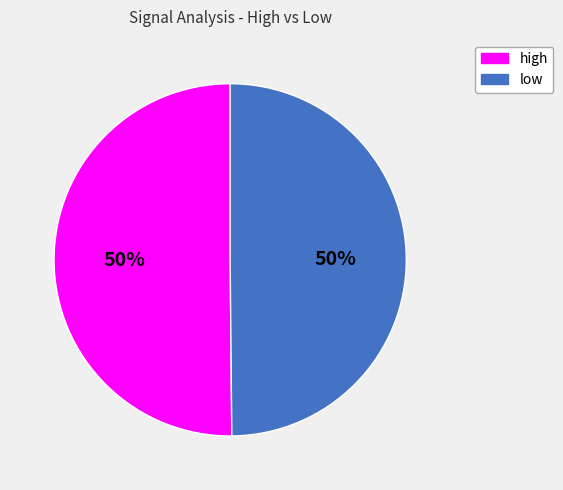

To the nearest percent, what percentage of the pie is high?

50%